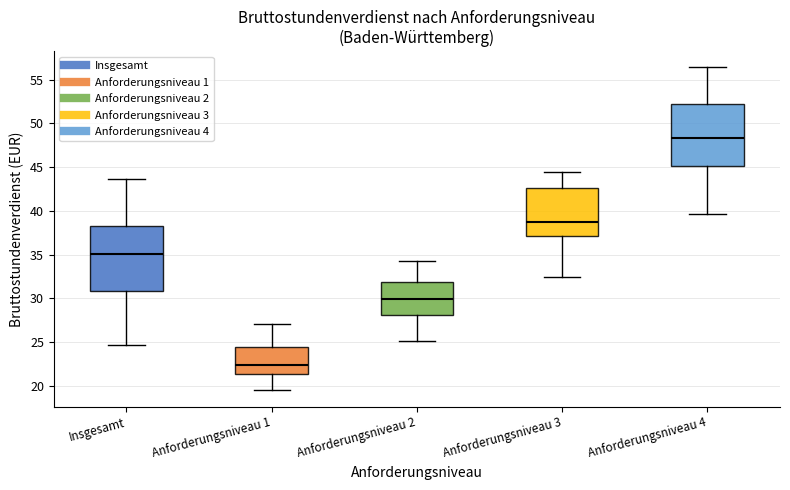

Where is the lower edge of the box for Anforderungsniveau 4 on the y-axis? The values are not printed on the chart, so give them approximately, as read against the axis.

45.0